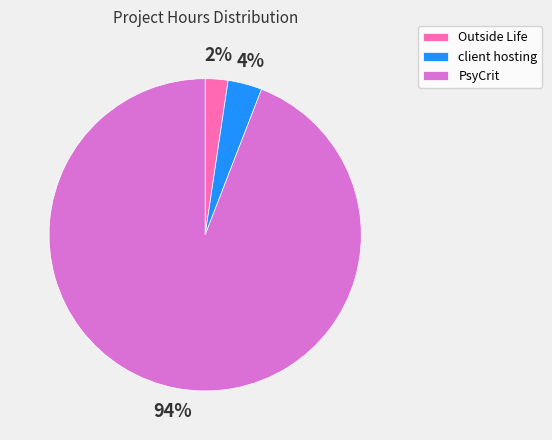

What percentage is the PsyCrit slice, to the nearest percent?

94%